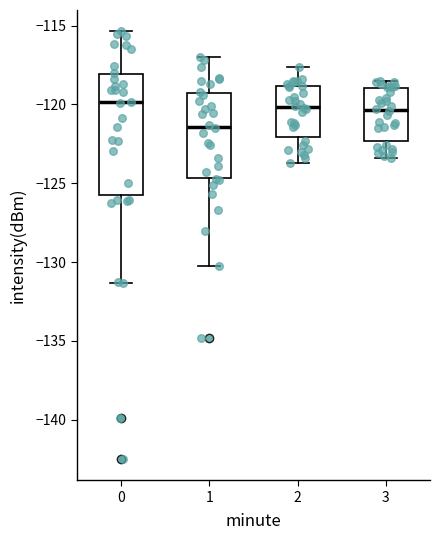

Comparing the boxes themselves (not the whiskers), which one is the tallest?

0